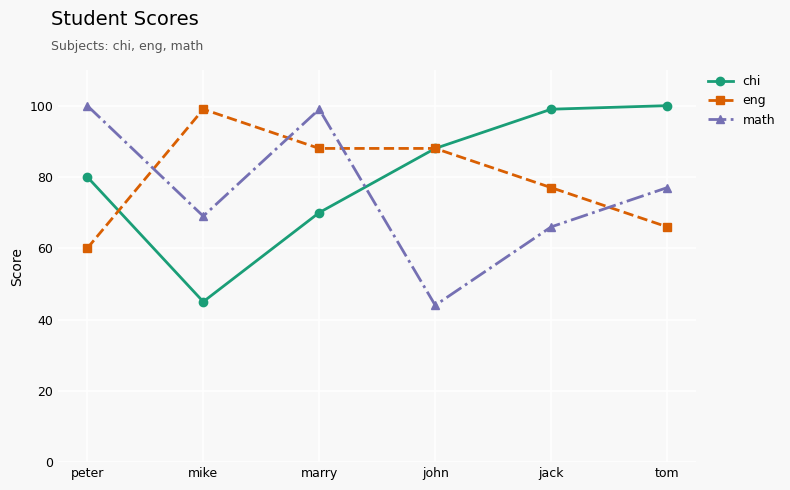

Reading left to right, extract all data points from this chart.

chi: peter=80	mike=45	marry=70	john=88	jack=99	tom=100
eng: peter=60	mike=99	marry=88	john=88	jack=77	tom=66
math: peter=100	mike=69	marry=99	john=44	jack=66	tom=77